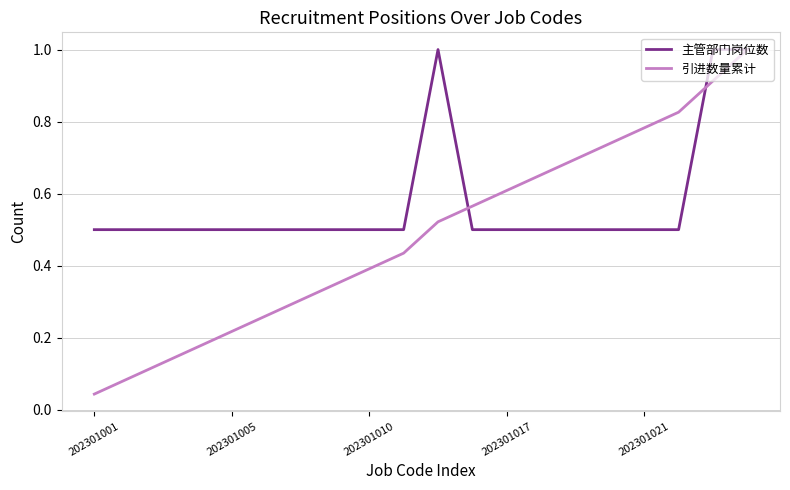

True or false: 引进数量累计 and 主管部门岗位数 intersect in this chart.

True